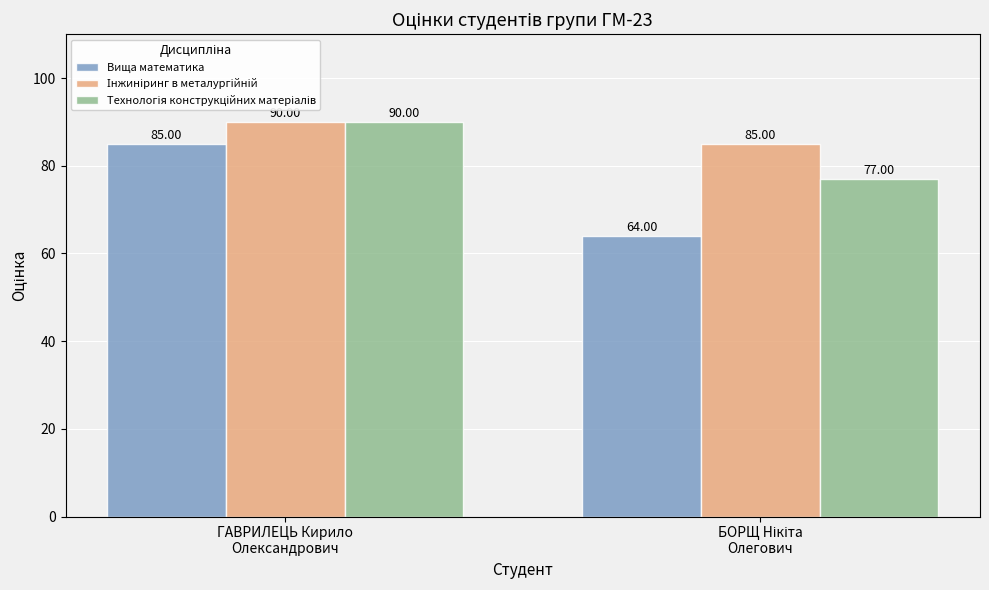

Which series has the widest spread of values?

Вища математика